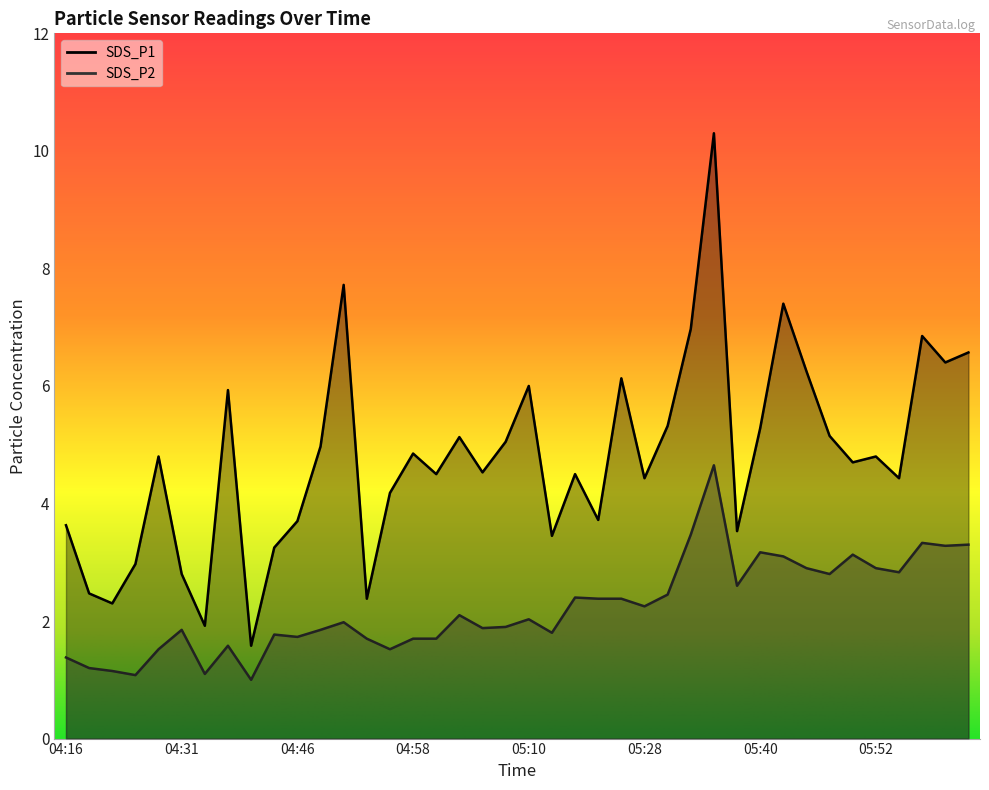

True or false: SDS_P1 and SDS_P2 intersect in this chart.

False